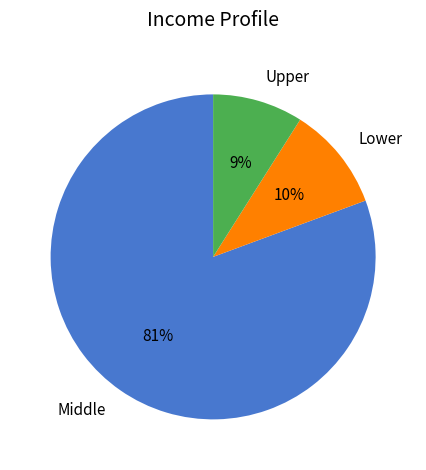

Is the sum of Lower and Middle greater than half?

Yes